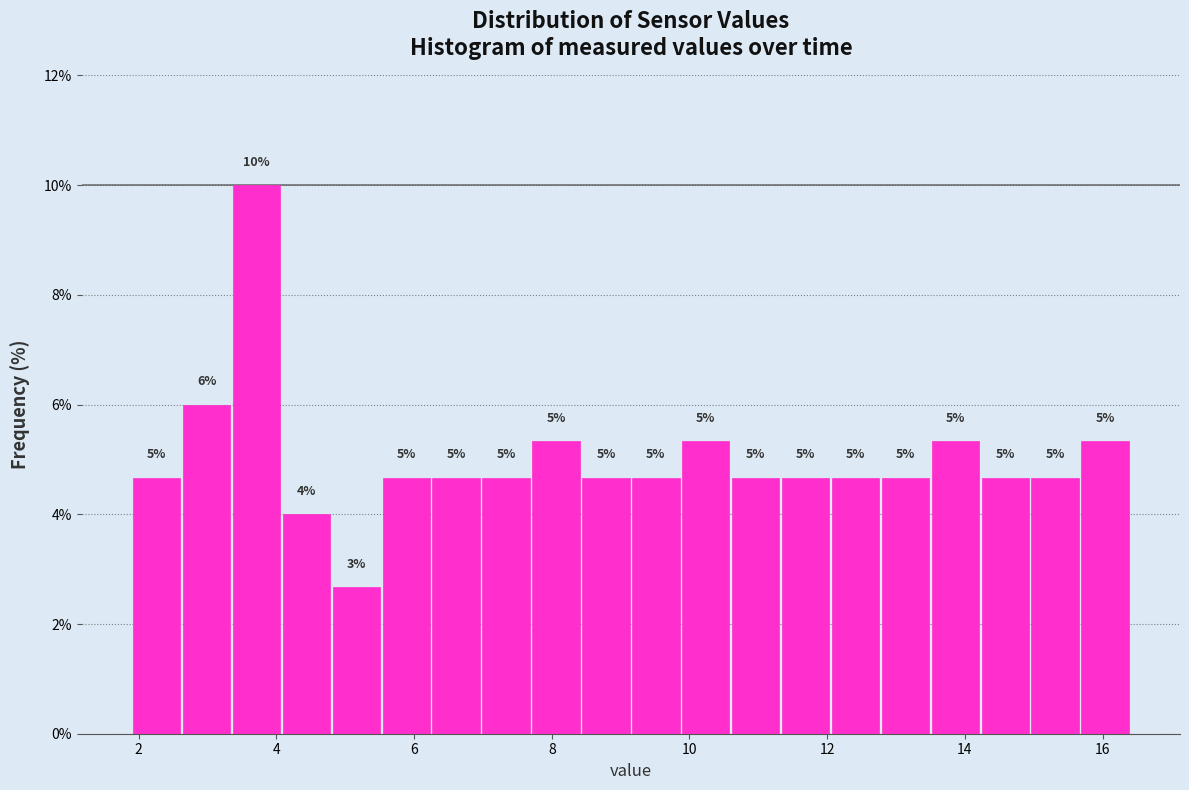

Read against the x-axis, roughly where is the centre of the tallest bar?

3.8